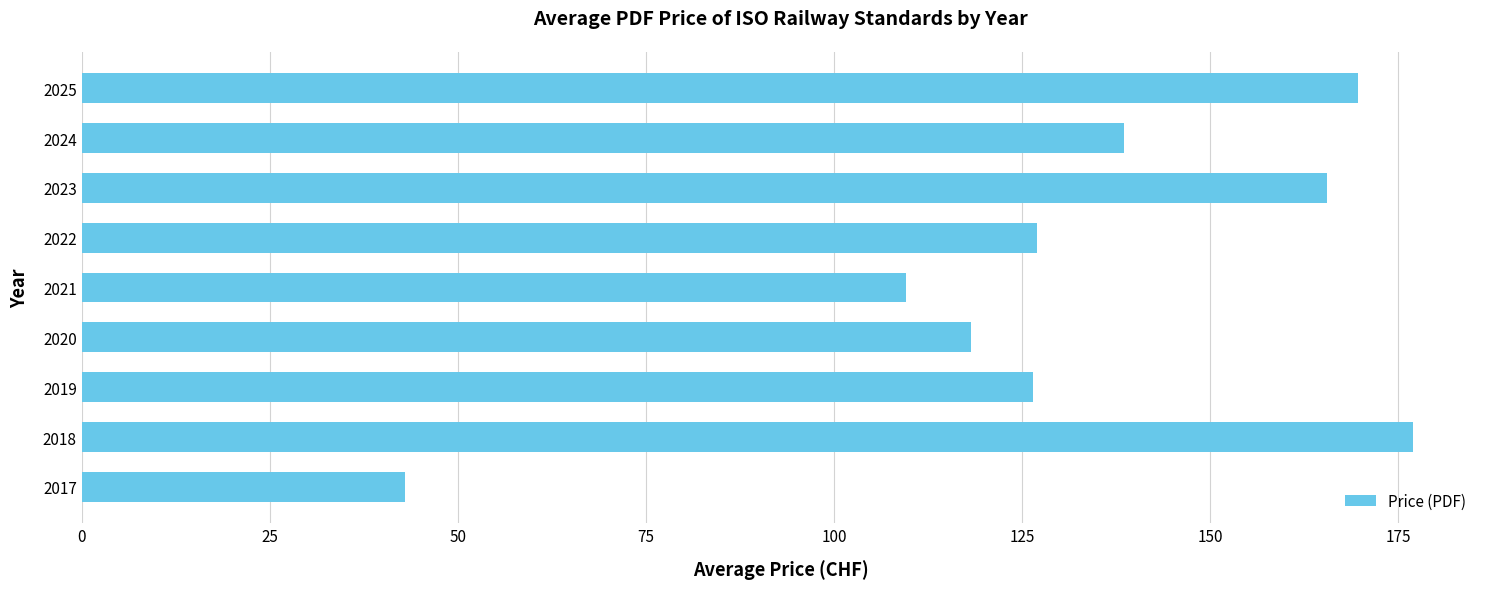

How many categories are shown in the chart?

9